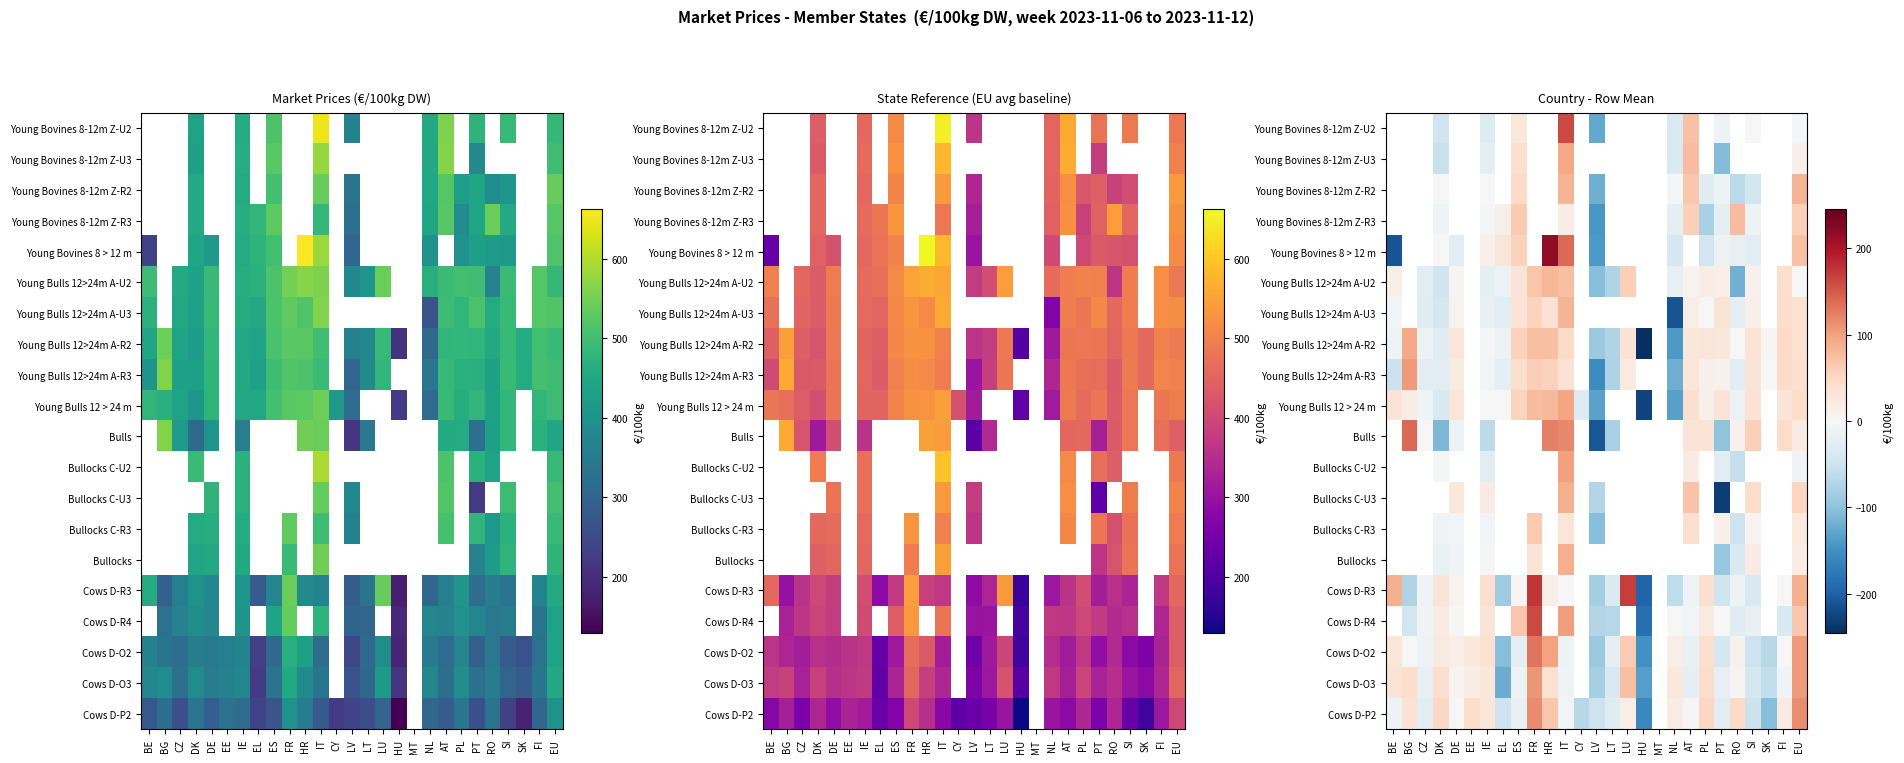

Which series has the widest spread of values?

Young Bovines 8 > 12 m